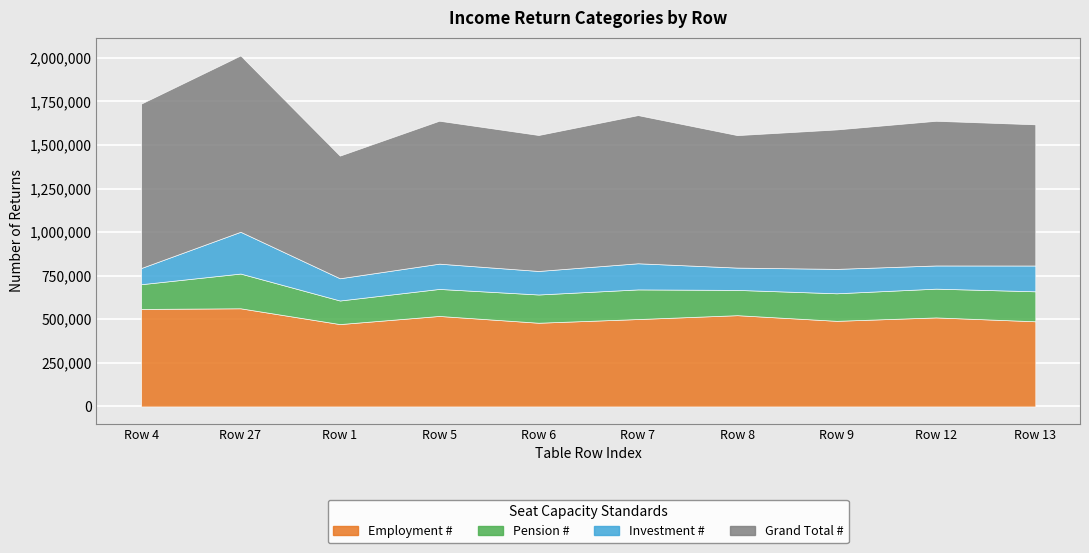

Is it true that Investment/Placement # equals 150514 at Row 4?

False